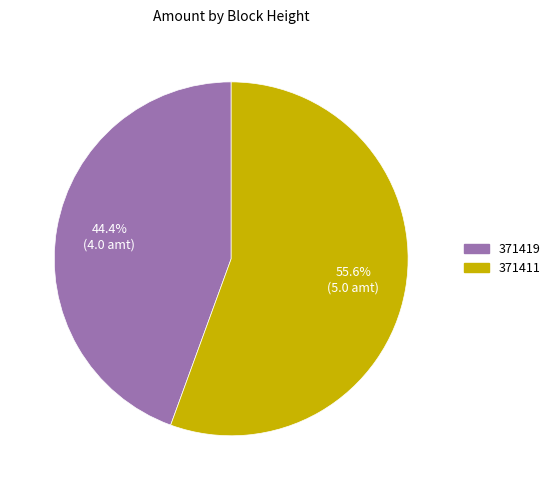

Is it true that 371419 is 44% of the pie?

True